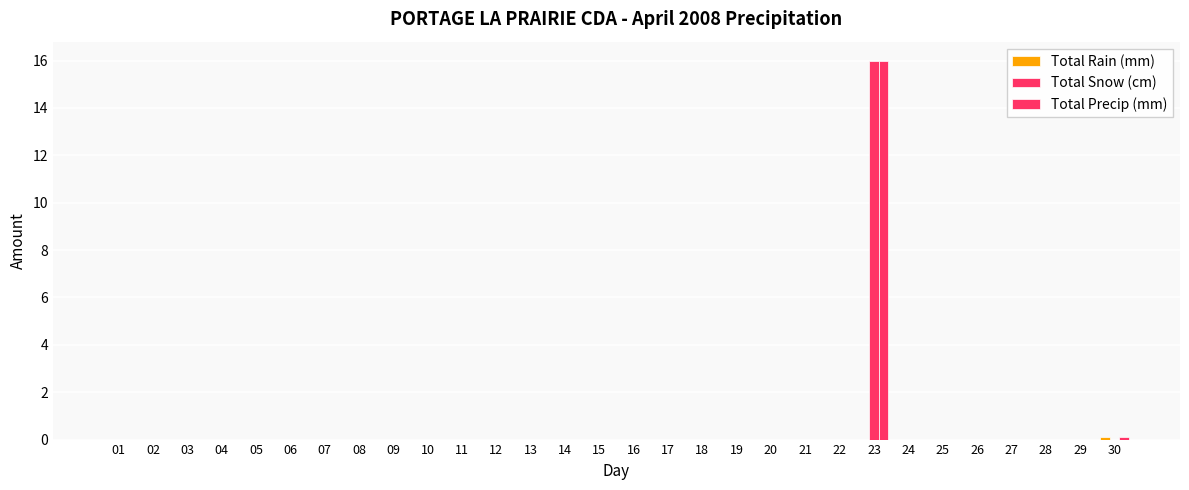

How many distinct data groups are displayed?

3